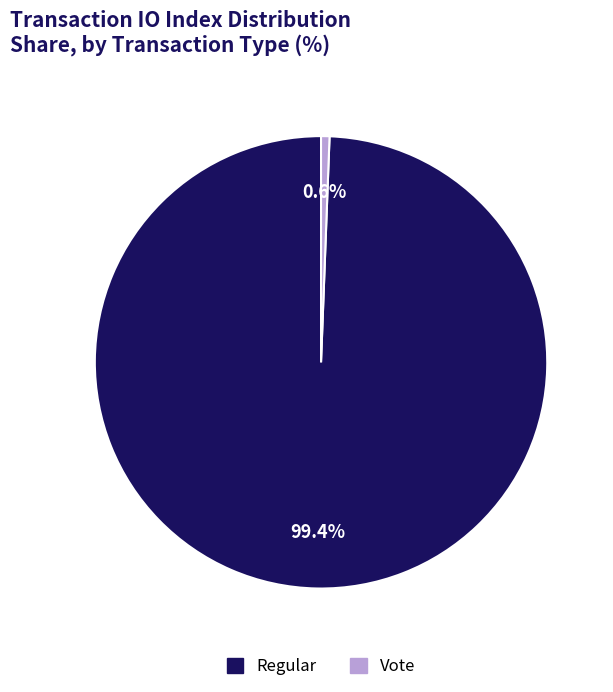

Combined, do Vote and Regular account for over 50%?

Yes